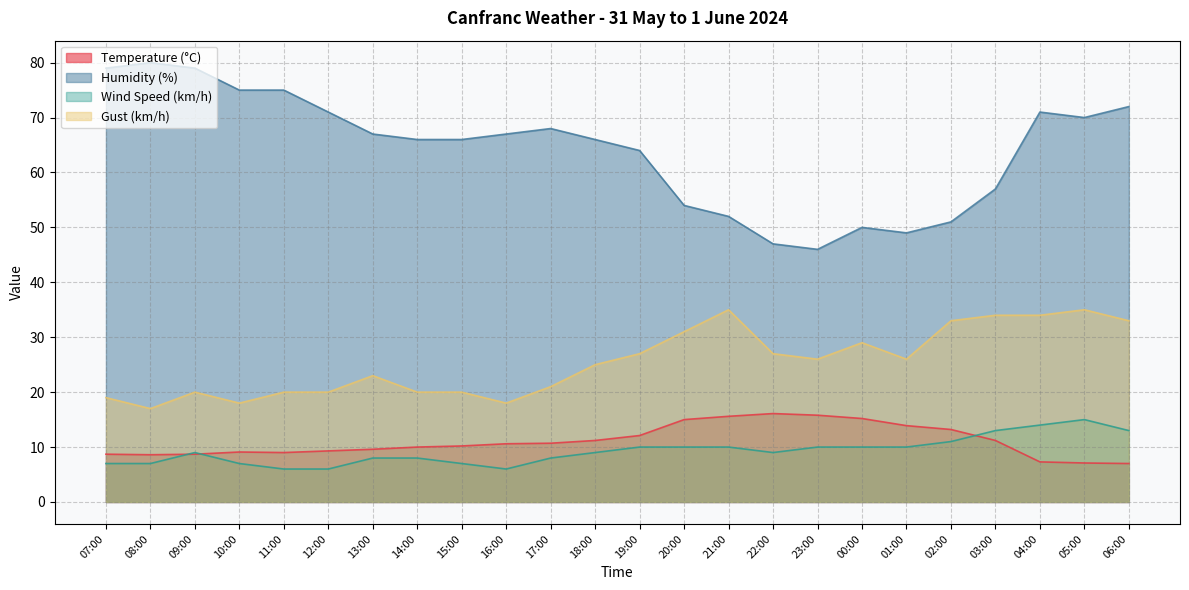

True or false: Temperature (°C) and Gust (km/h) cross at least once.

False